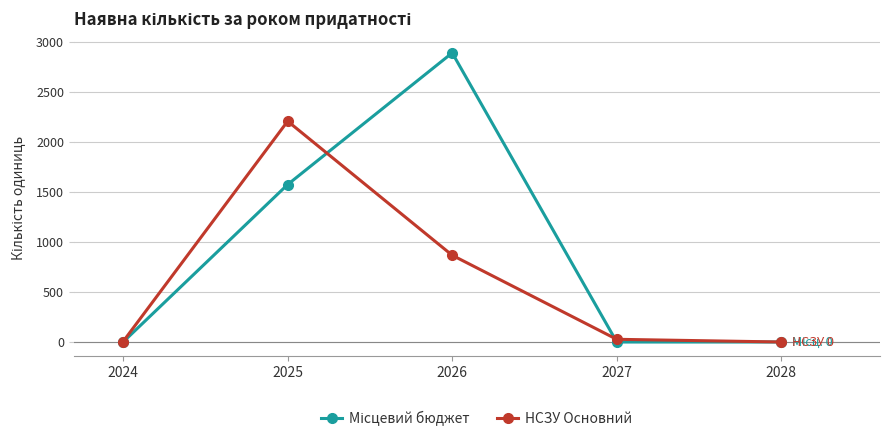

What is the greatest value displayed?

2890